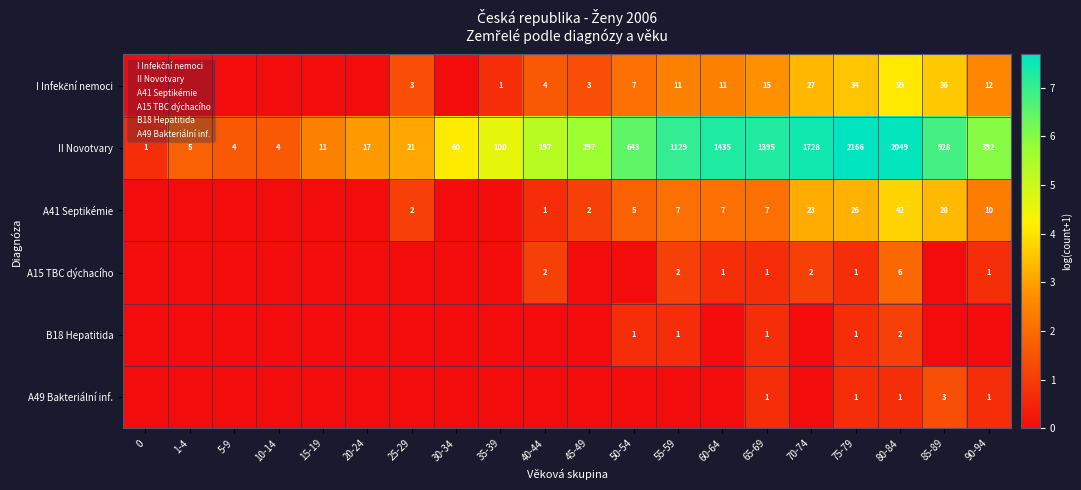

What is the sum of the II Novotvary values at 25-29 and 0?

22